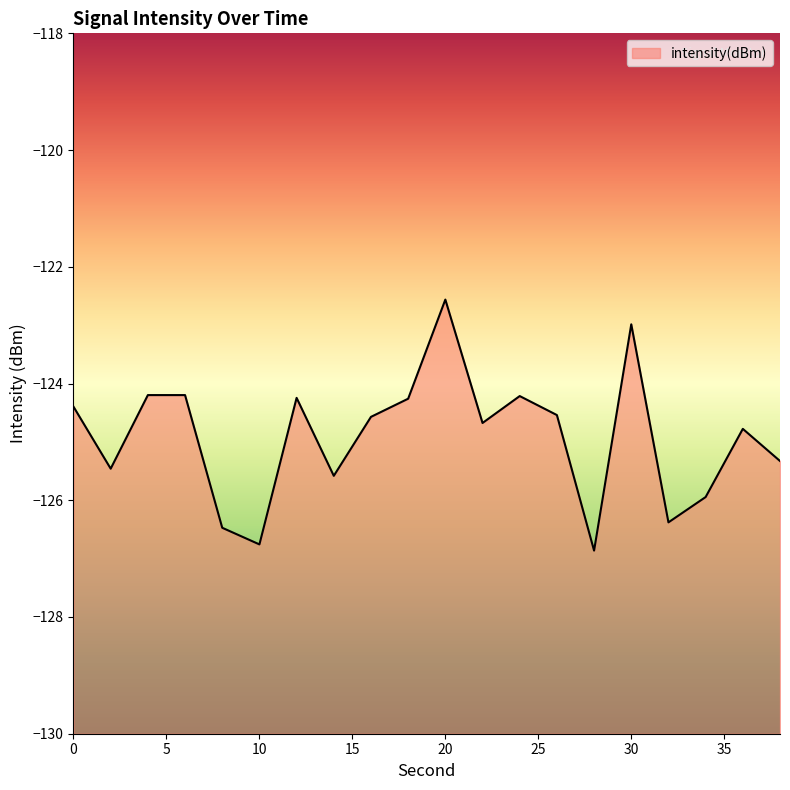

Reading left to right, what are all the values shown in this chart?

0=-124.4	2=-125.5	4=-124.2	6=-124.2	8=-126.5	10=-126.8	12=-124.2	14=-125.6	16=-124.6	18=-124.3	20=-122.6	22=-124.7	24=-124.2	26=-124.5	28=-126.9	30=-123.0	32=-126.4	34=-125.9	36=-124.8	38=-125.3